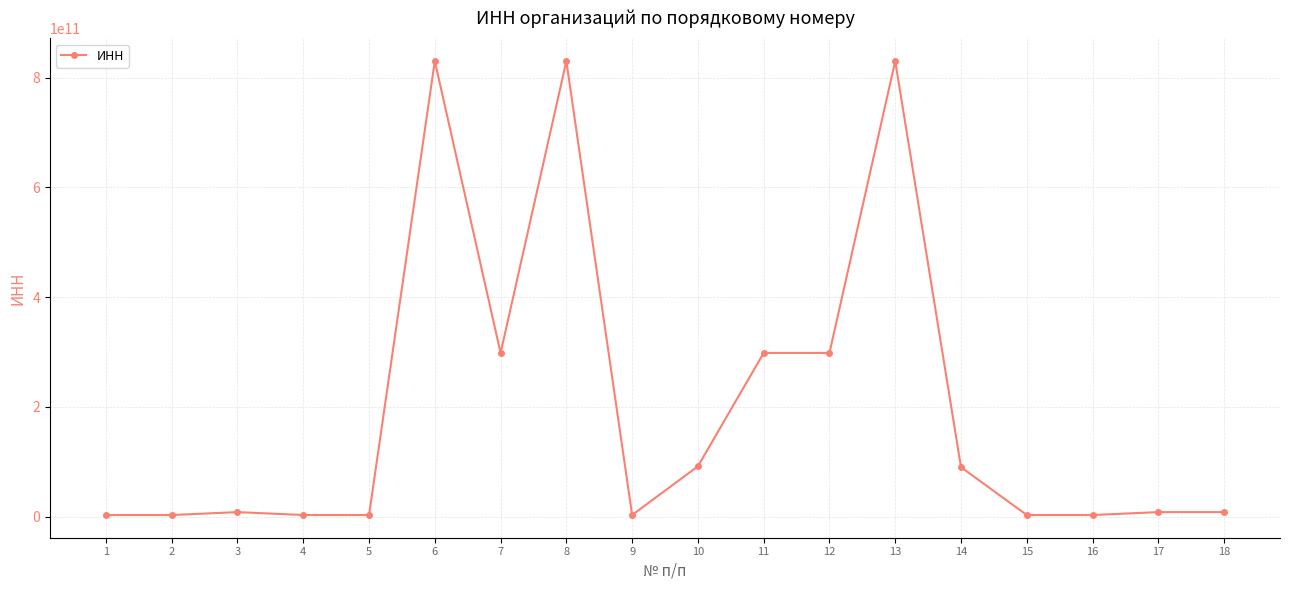

What is the approximate value at 1, to the nearest 100?

2983008400